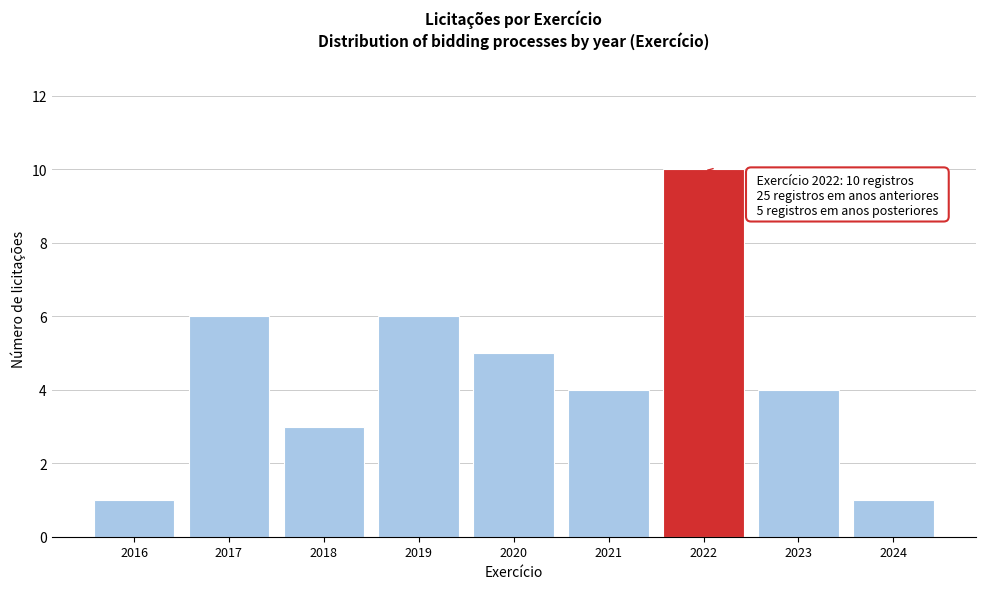

Reading left to right, transcribe all the data shown in this chart.

2016=1	2017=6	2018=3	2019=6	2020=5	2021=4	2022=10	2023=4	2024=1